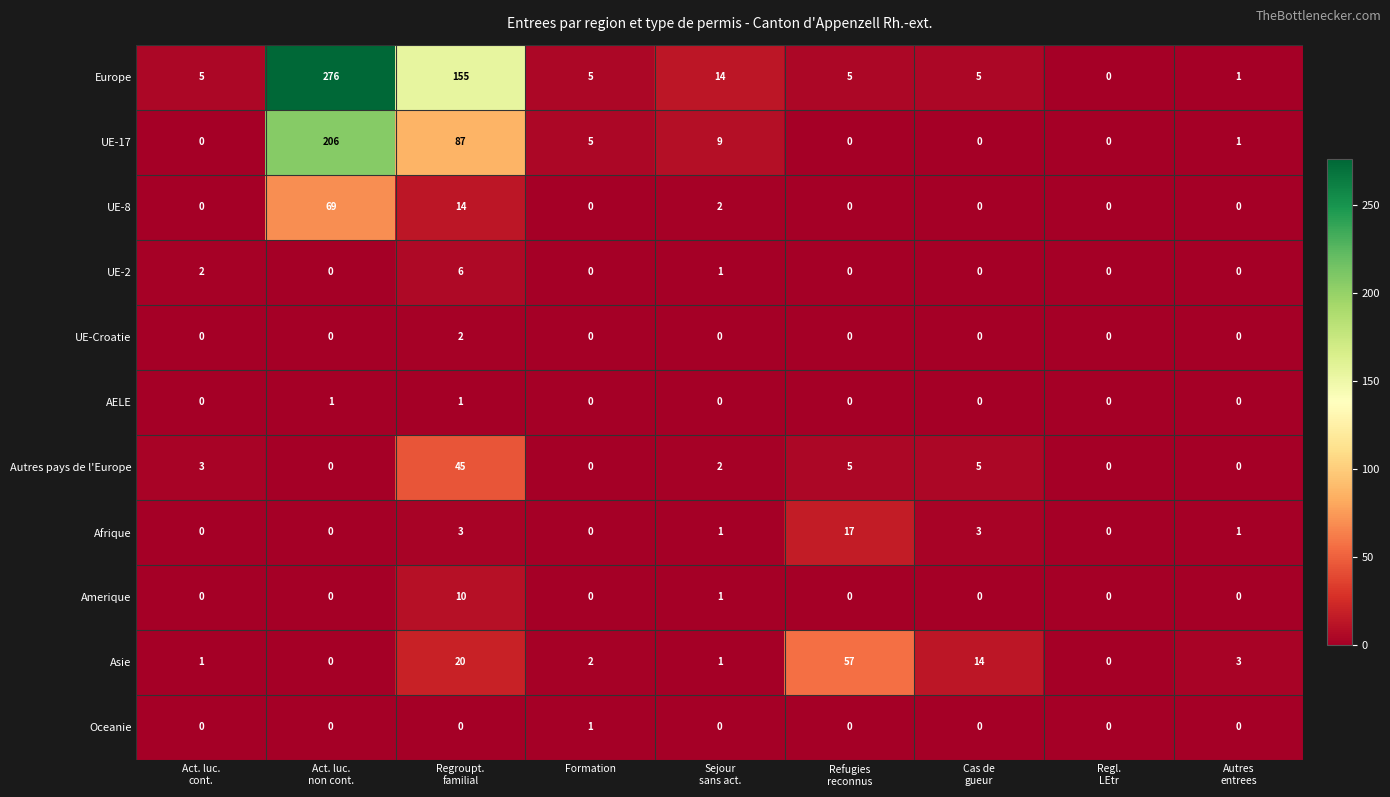

Which series has the largest total across all categories?

Europe